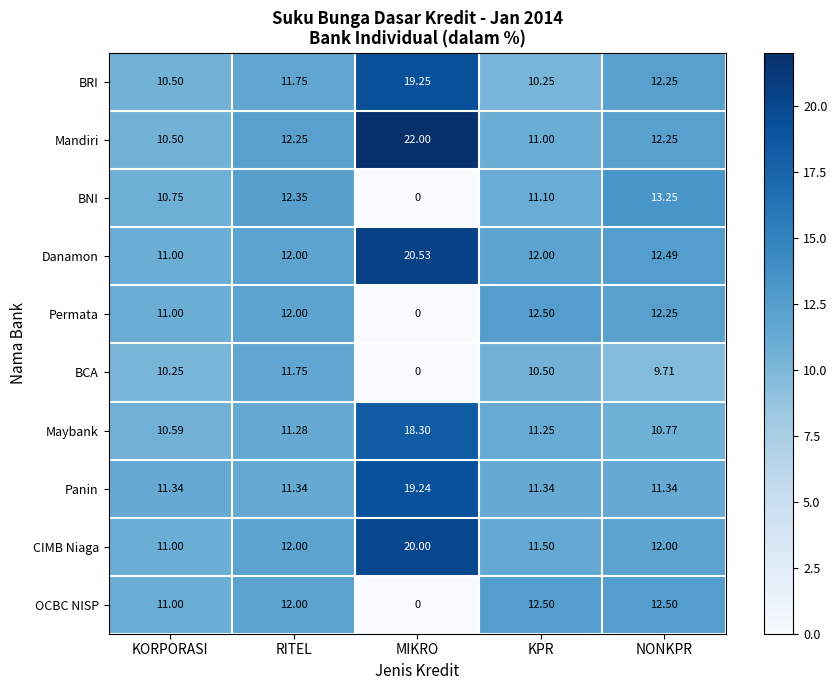

Which label corresponds to the smallest value in the chart?

MIKRO